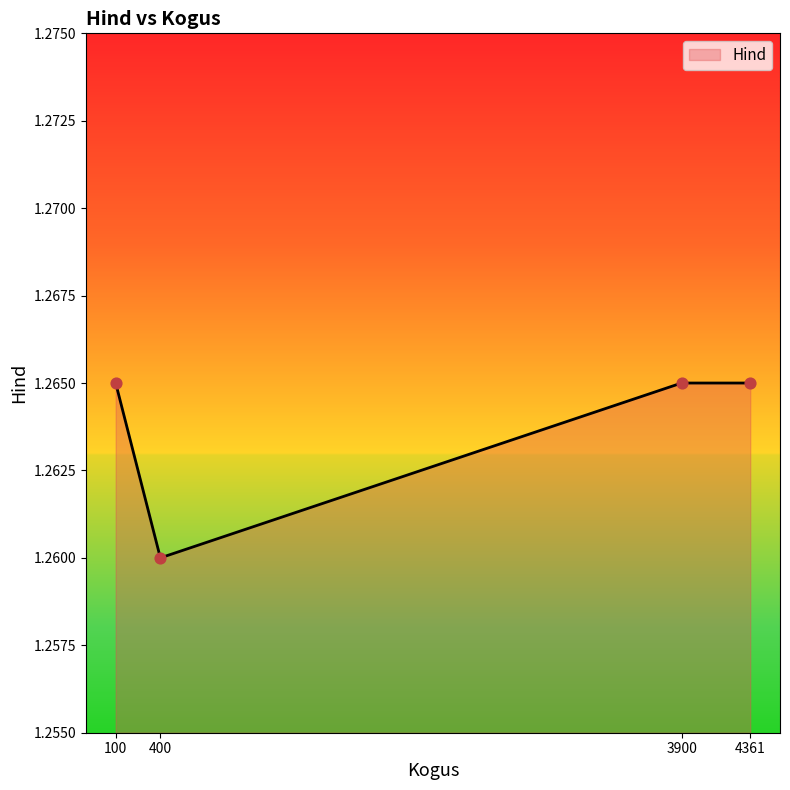

What is the ratio of the value at 4361 to the value at 3900?

1.0